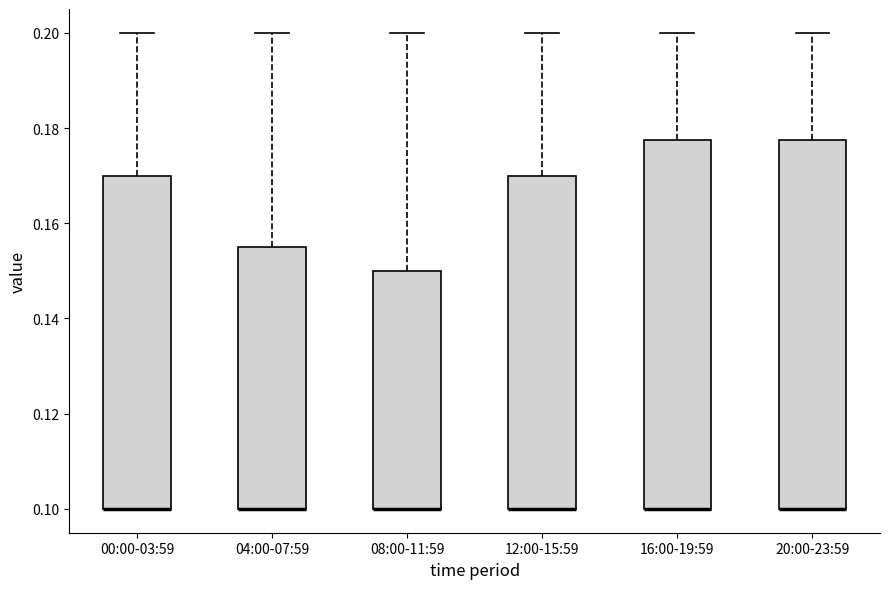

Where does the upper whisker of the box for 16:00-19:59 end on the y-axis? The values are not printed on the chart, so give them approximately, as read against the axis.

0.200